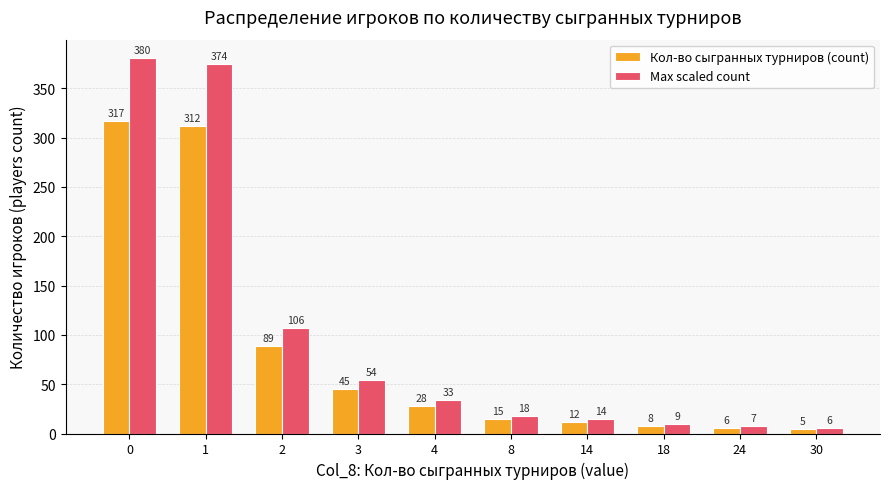

Rank the series by their maximum value, from highest to lowest.

Max scaled count, Кол-во сыгранных турниров (count)